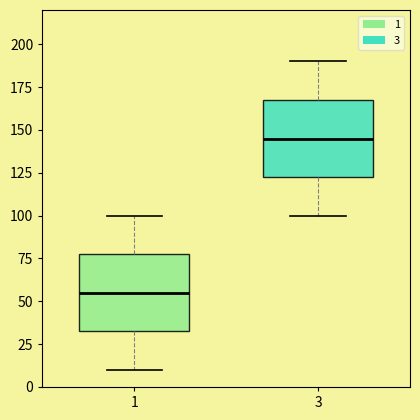

Where does the lower whisker of the box at x = 3 end on the y-axis? The values are not printed on the chart, so give them approximately, as read against the axis.

100